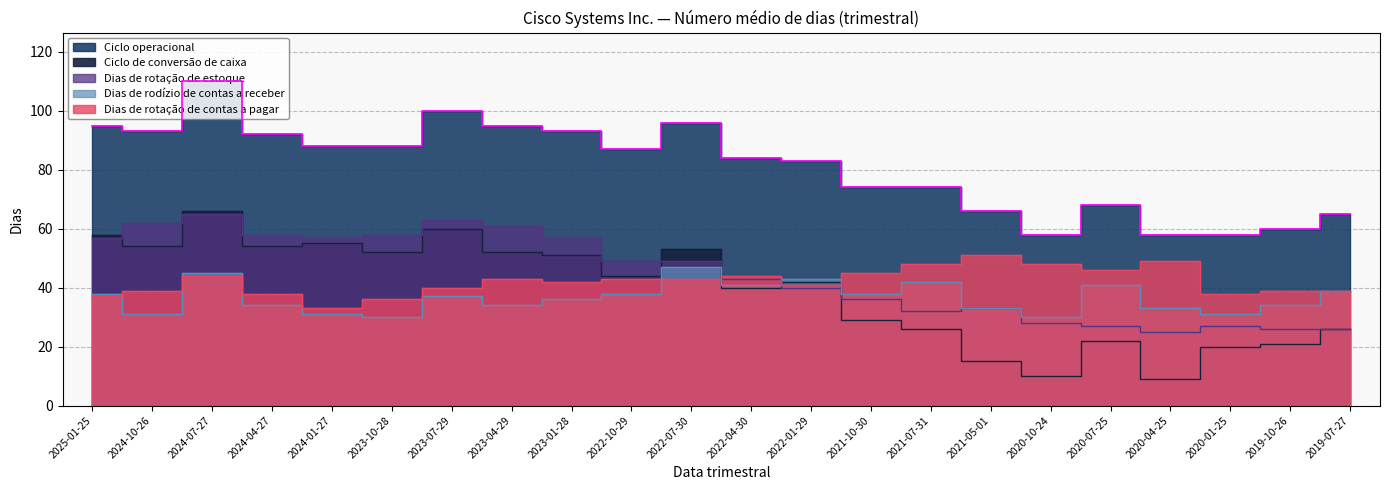

The value of Ciclo operacional at 2019-10-26 is 60. True or false?

True